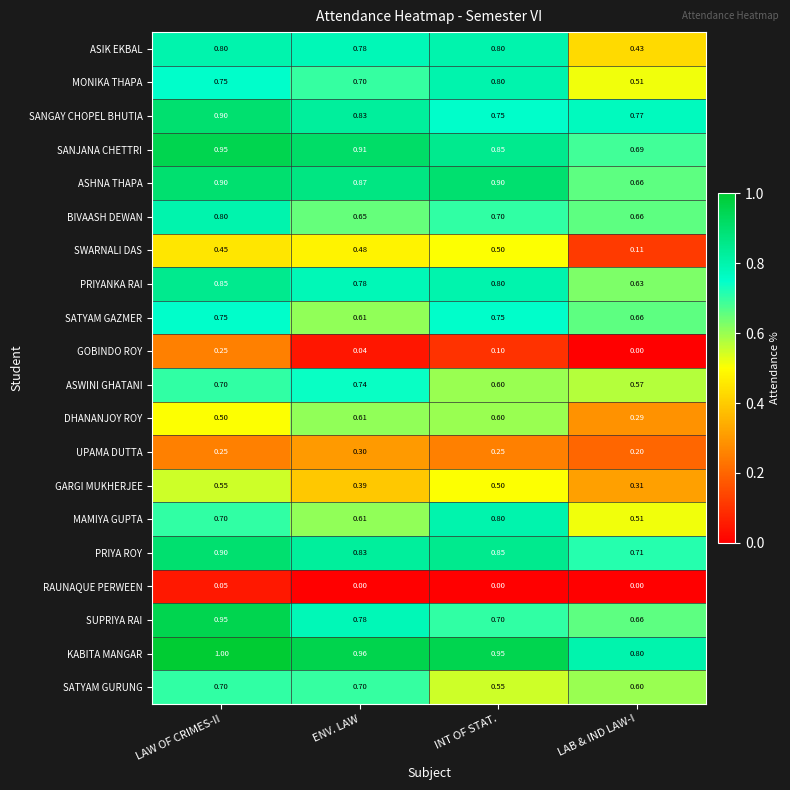

Which series has the largest total across all categories?

KABITA MANGAR